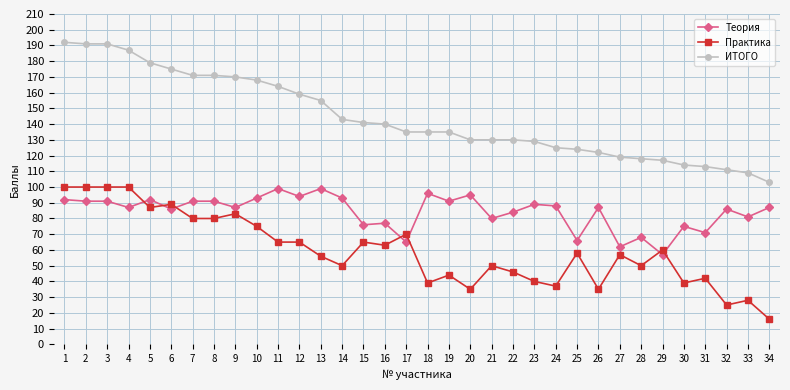

What is the value of the ИТОГО point at the 5th from the left?

179